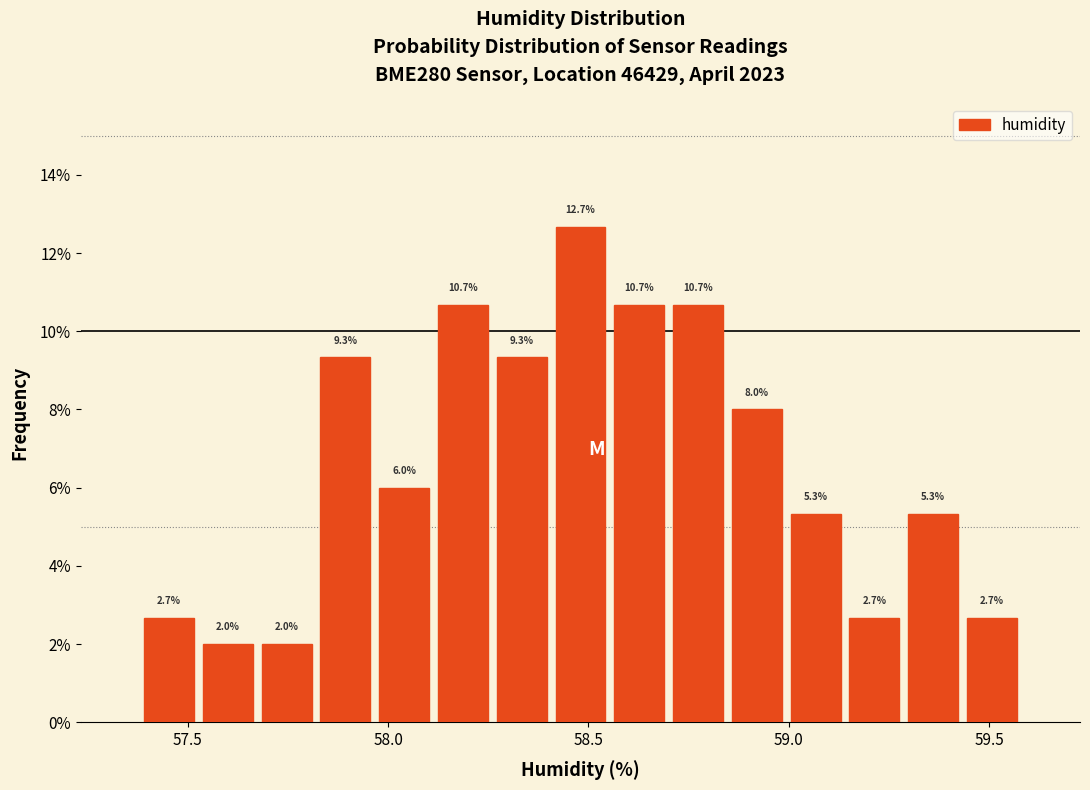

Around what value on the x-axis is the tallest bar? Give the approximate position of its centre, as read against the axis.

58.50